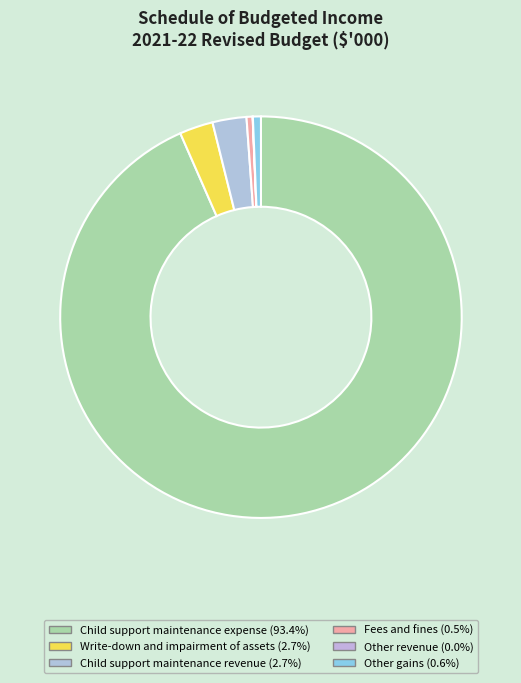

Rank the categories by value from highest to lowest.

Child support maintenance expense, Child support maintenance revenue, Write-down and impairment of assets, Other gains, Fees and fines, Other revenue